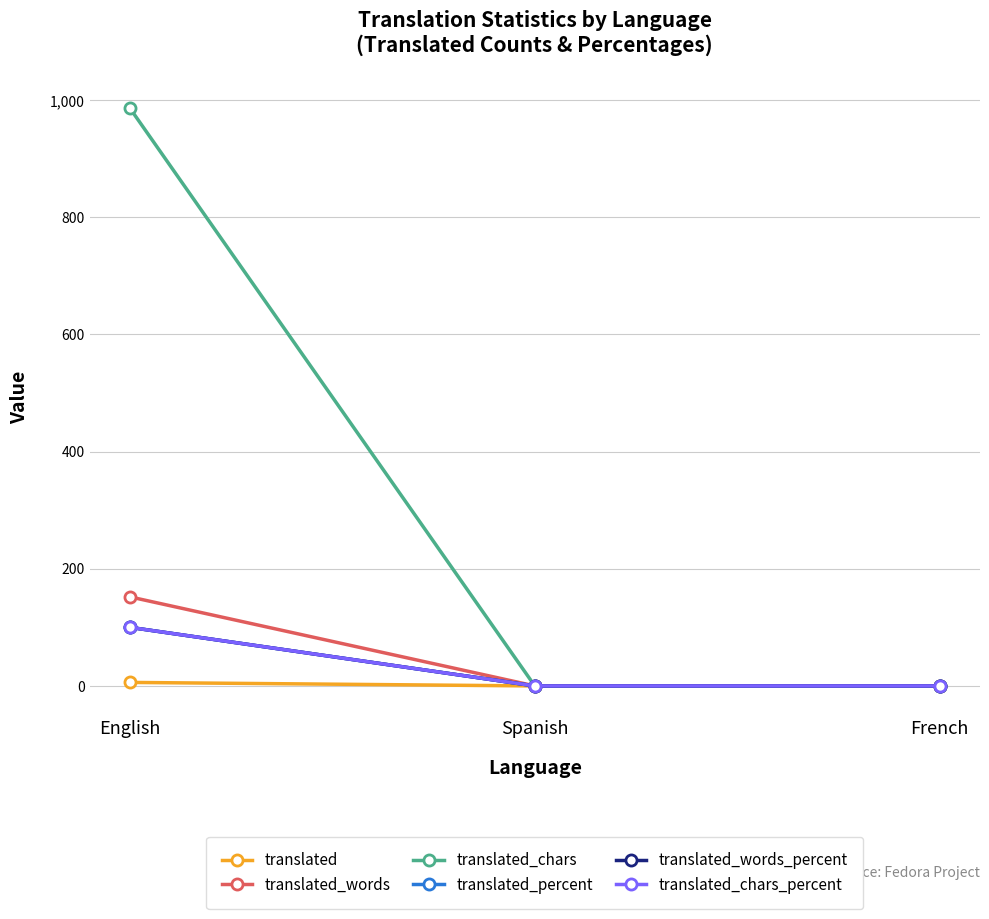

Does the chart have visible grid lines?

Yes